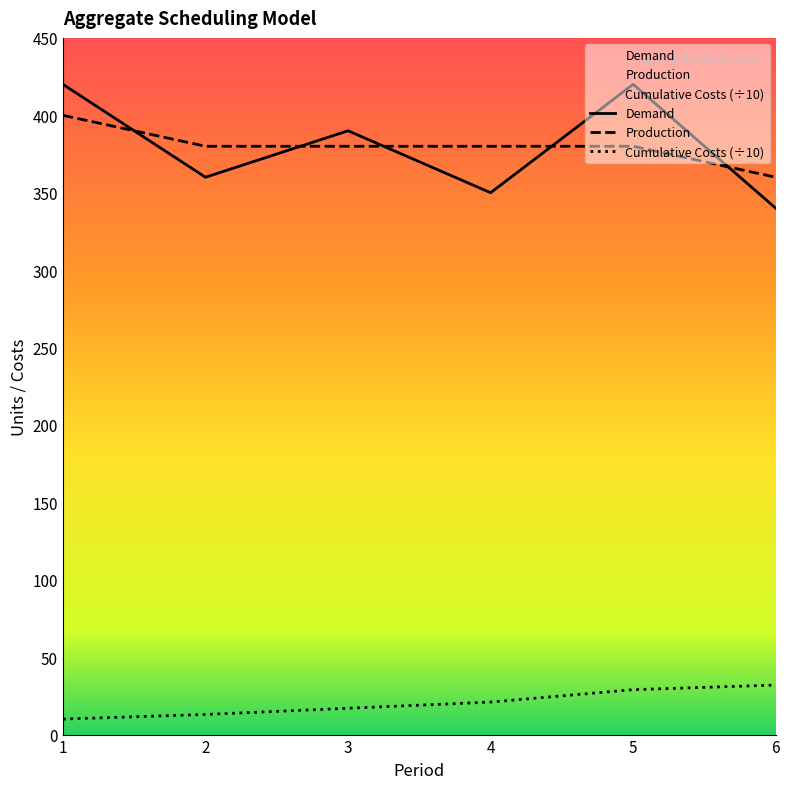

How many data points does each series have?

6